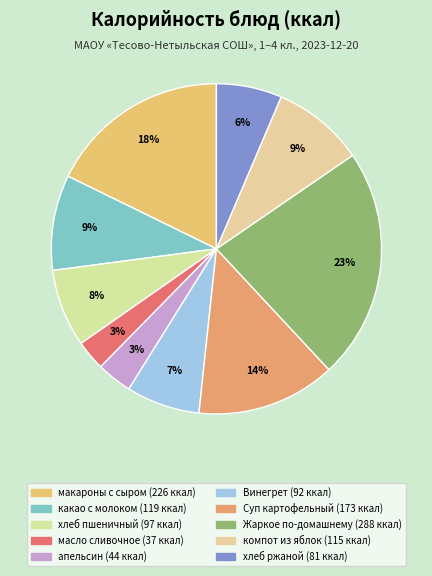

How many segments does this pie chart have?

10